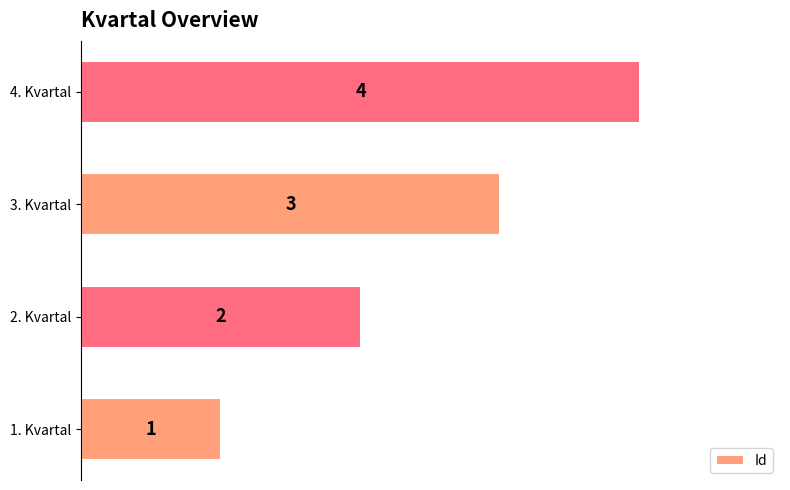

Are the bars grouped side by side (vs. stacked)?

No